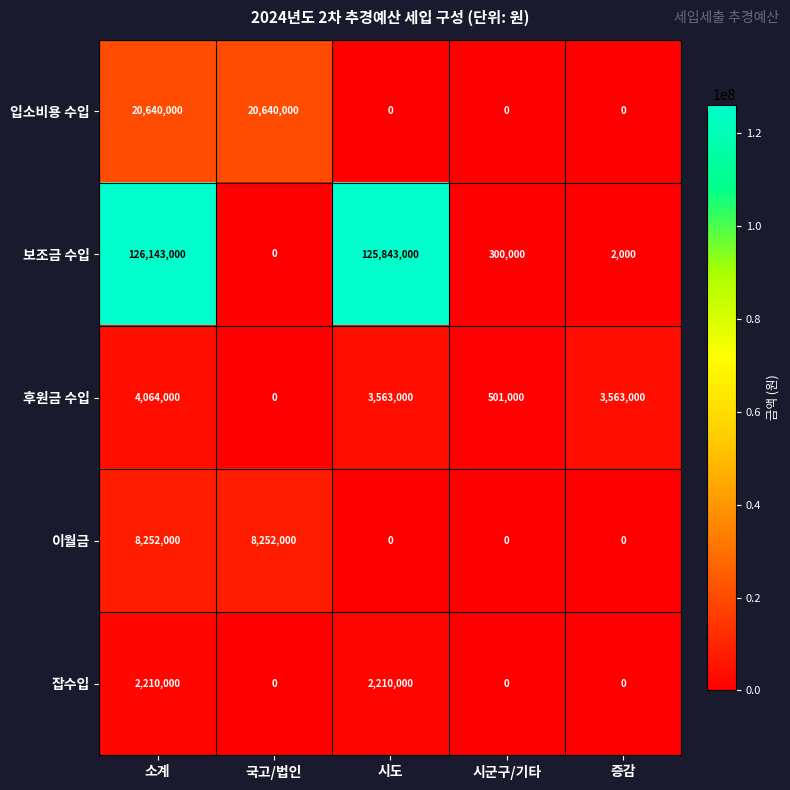

True or false: 이월금 has a value of 3464098 at 증감.

False